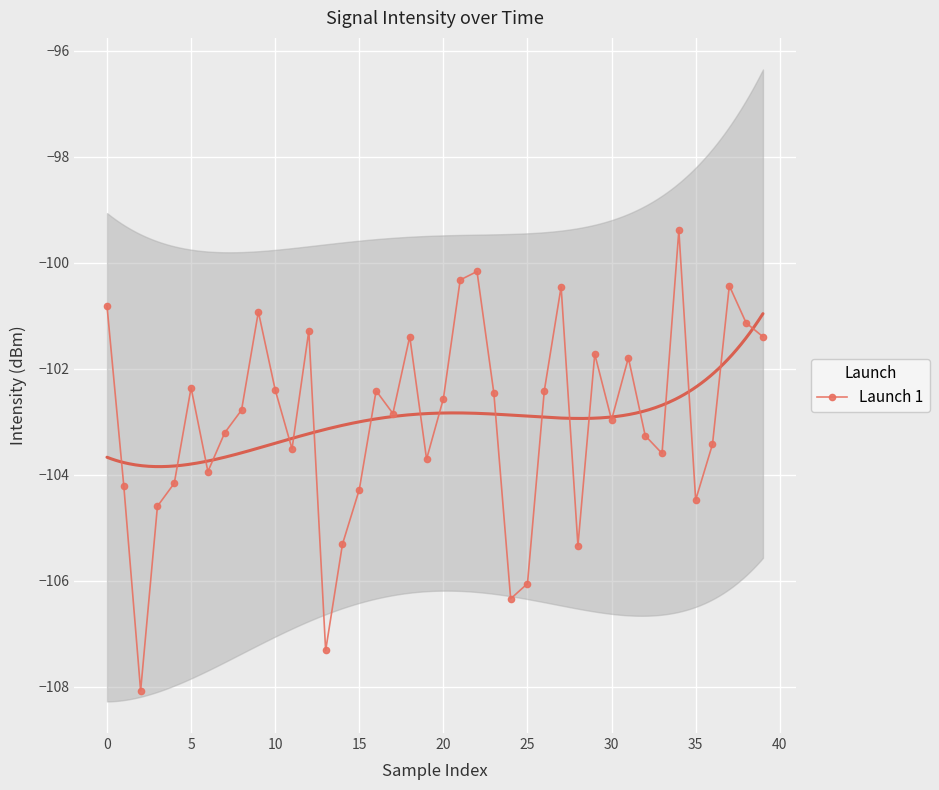

What is the greatest value displayed?

-99.4